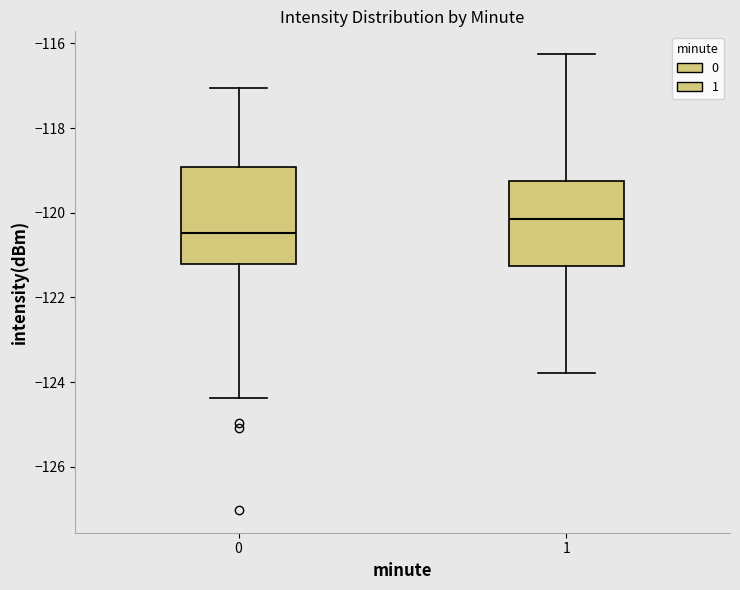

Reading left to right, read every box against the y-axis: the position of its median line, the range the box covers, and the ends of its whiskers. The values are not printed on the chart, so give them approximately, as read against the axis.

0: median -120.4, box -121.2 to -119.0, whiskers -124.4 to -117.0
1: median -120.2, box -121.2 to -119.2, whiskers -123.8 to -116.2